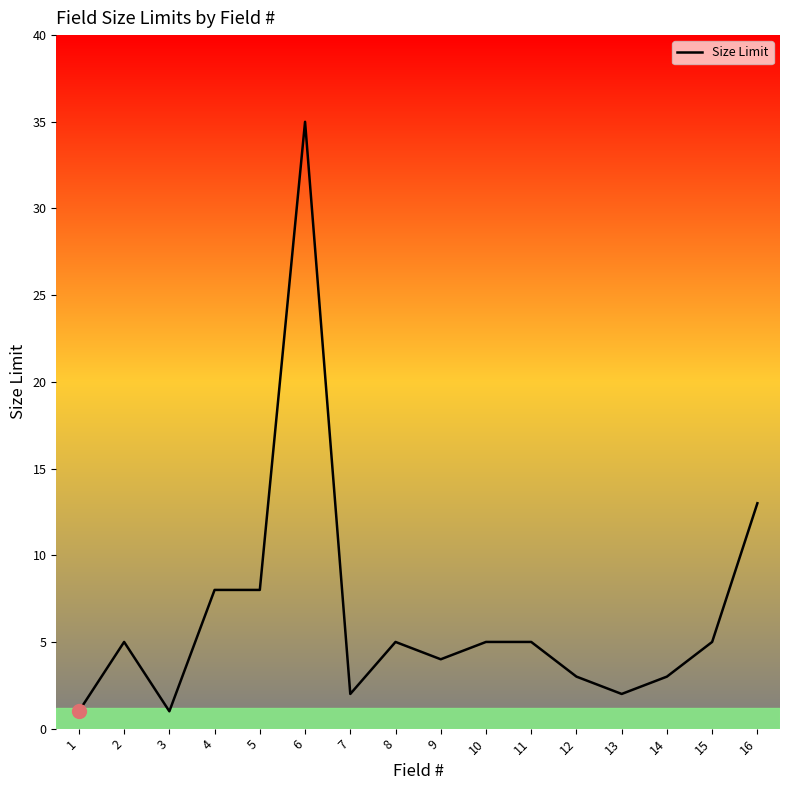

What is the change in value from 6 to 10?

-30